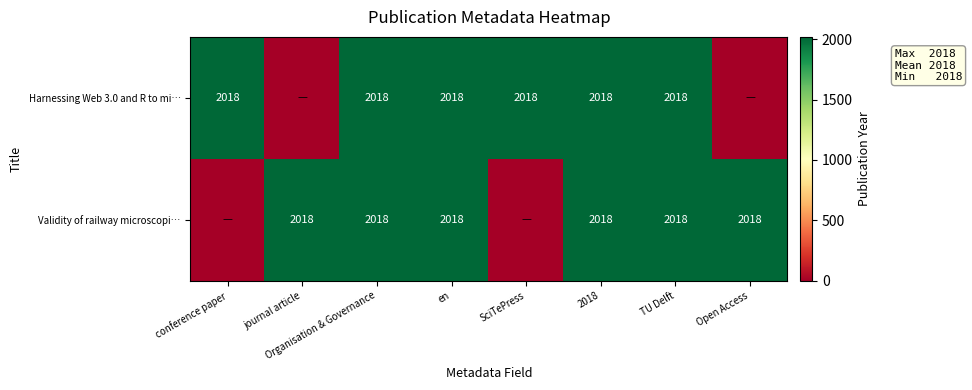

The value of Validity of railway microscopi… at TU Delft is 2018. True or false?

True